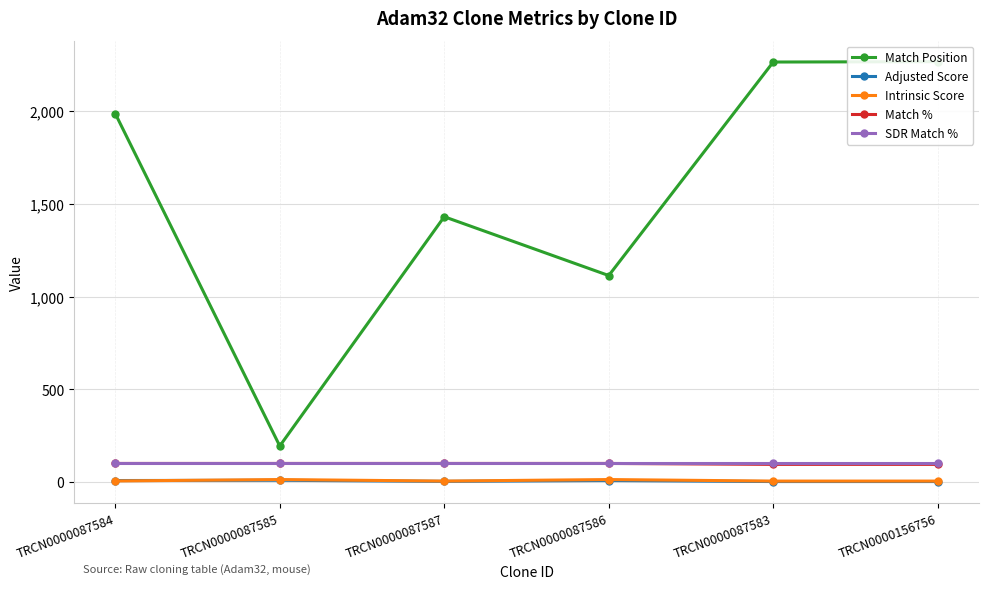

Rank the series at TRCN0000087583 from lowest to highest value.

Adjusted Score, Intrinsic Score, Match %, SDR Match %, Match Position